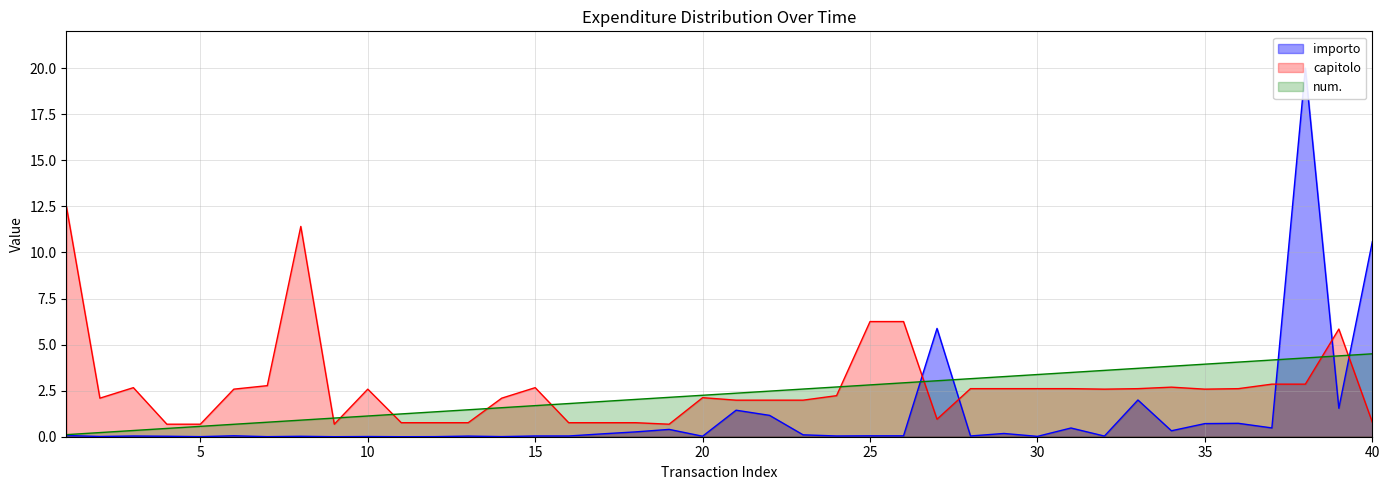

Rank the series by their maximum value, from lowest to highest.

num., capitolo, importo